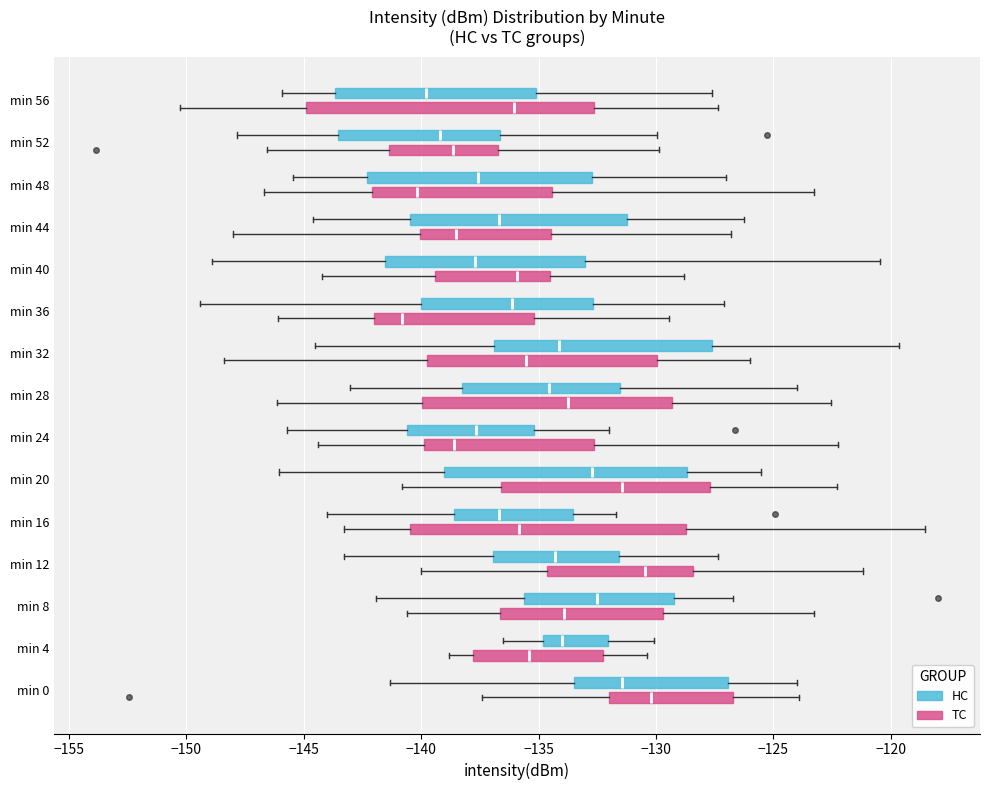

Where does the left whisker of the box for min 40 (TC) end on the x-axis? The values are not printed on the chart, so give them approximately, as read against the axis.

-144.0